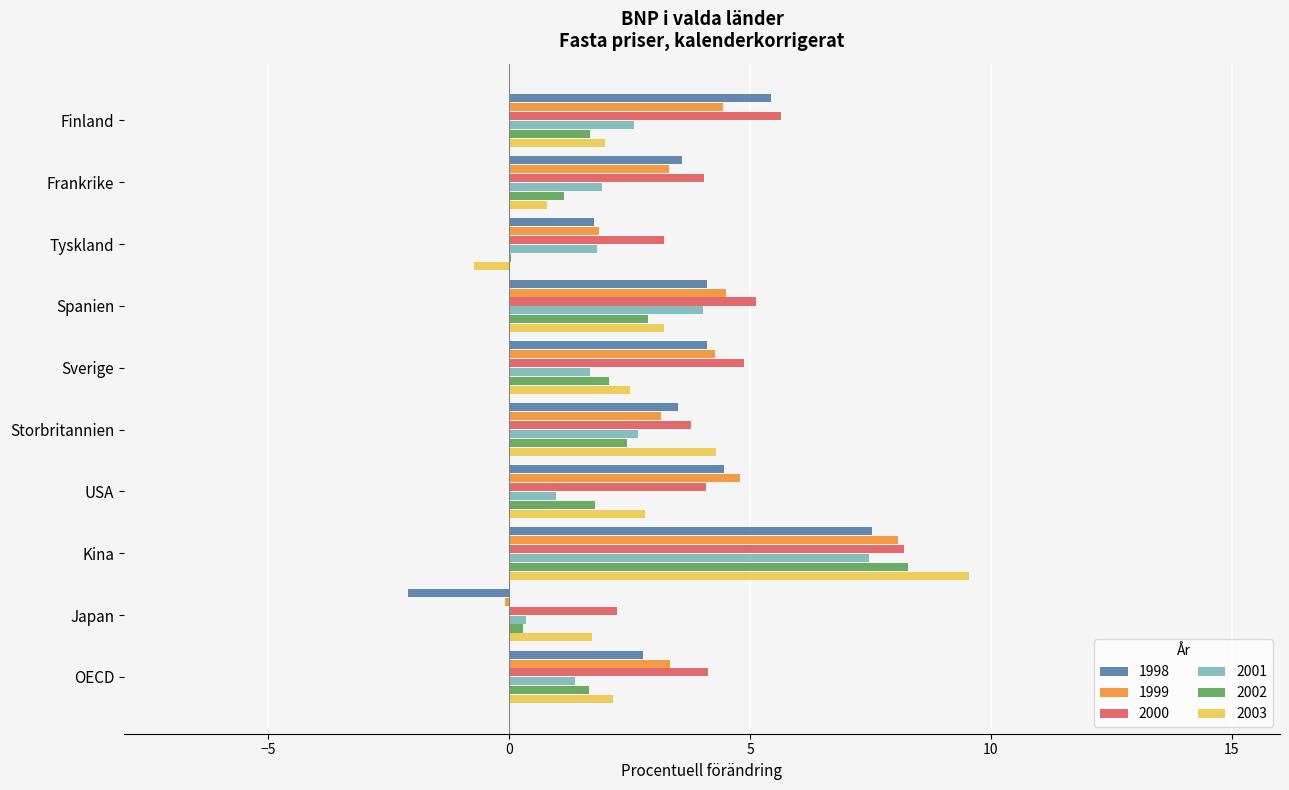

The 2003 series shows 0.8 at Finland. True or false?

False